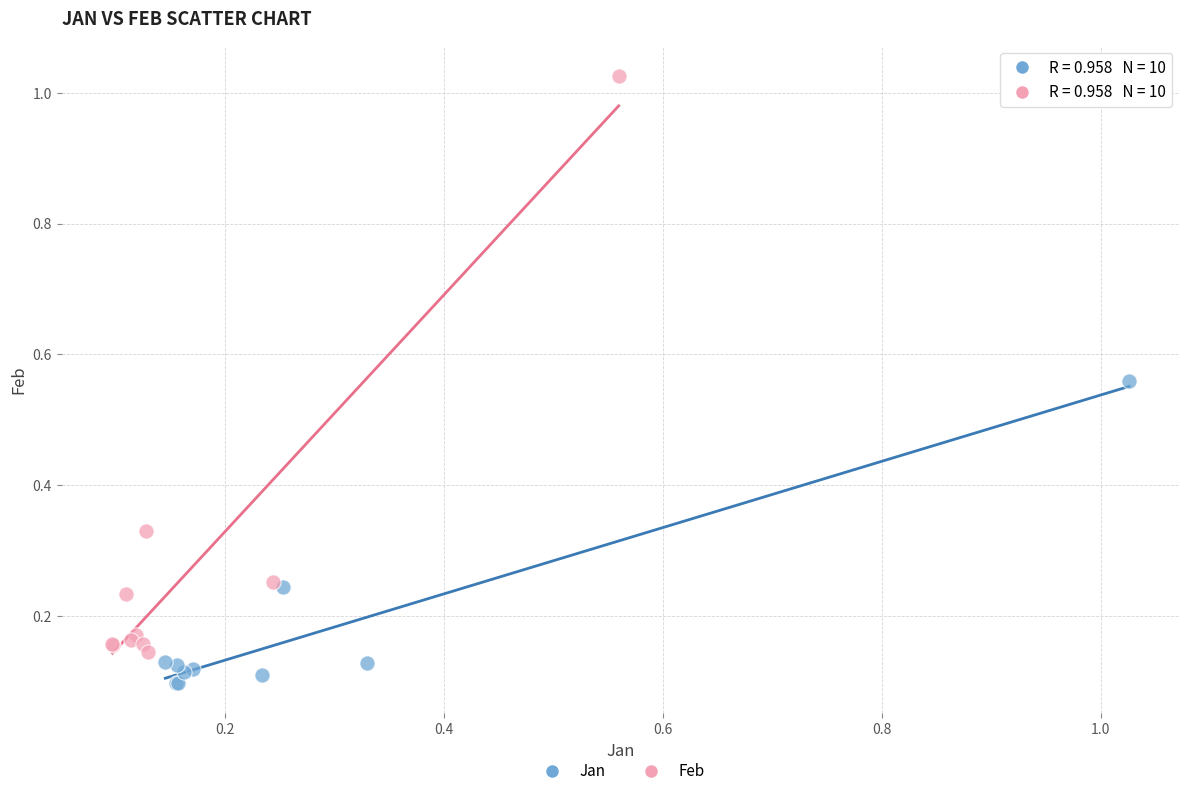

Which series reaches the maximum Y coordinate?

Feb